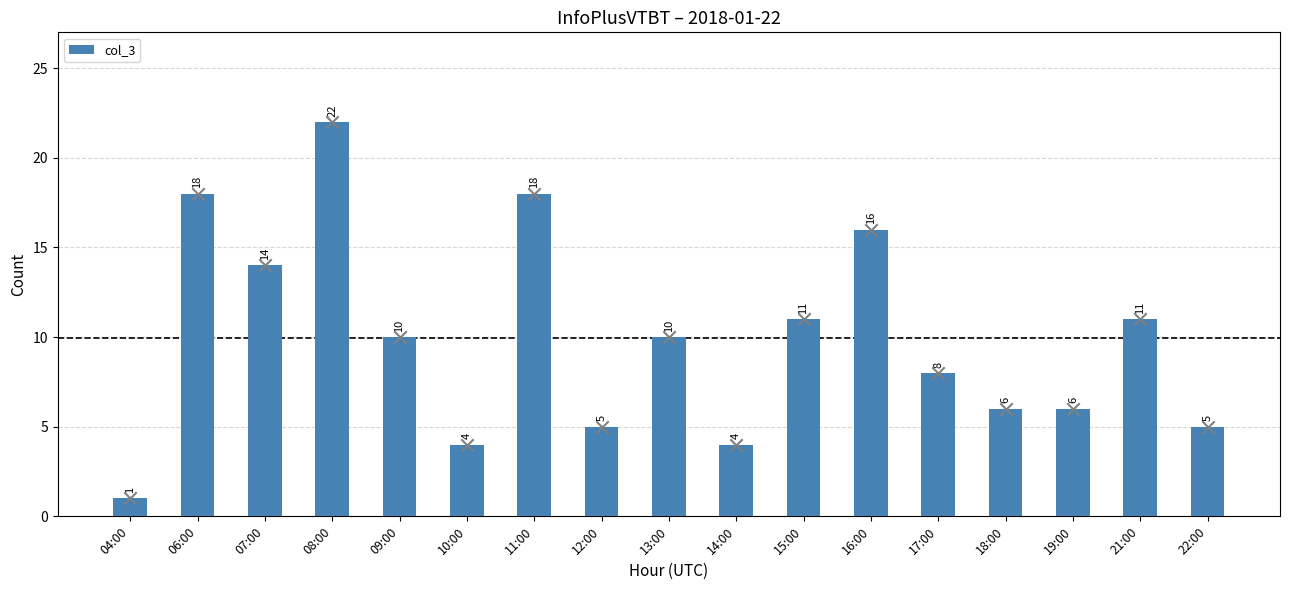

Approximately how many times larger is the value at 14:00 compared to 22:00?

0.8